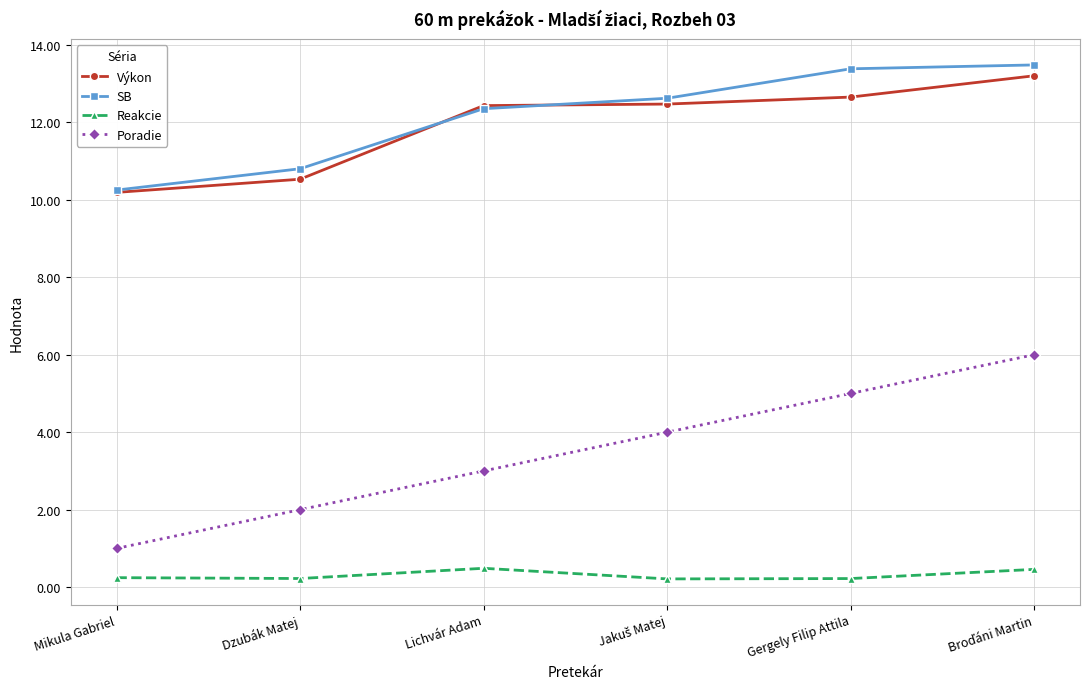

What is the approximate value of Poradie at Lichvár Adam?

3.0